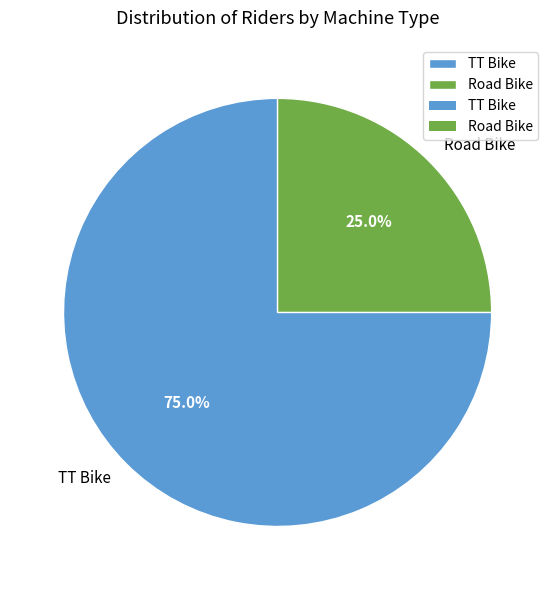

Is there any slice that represents more than half of the pie?

Yes